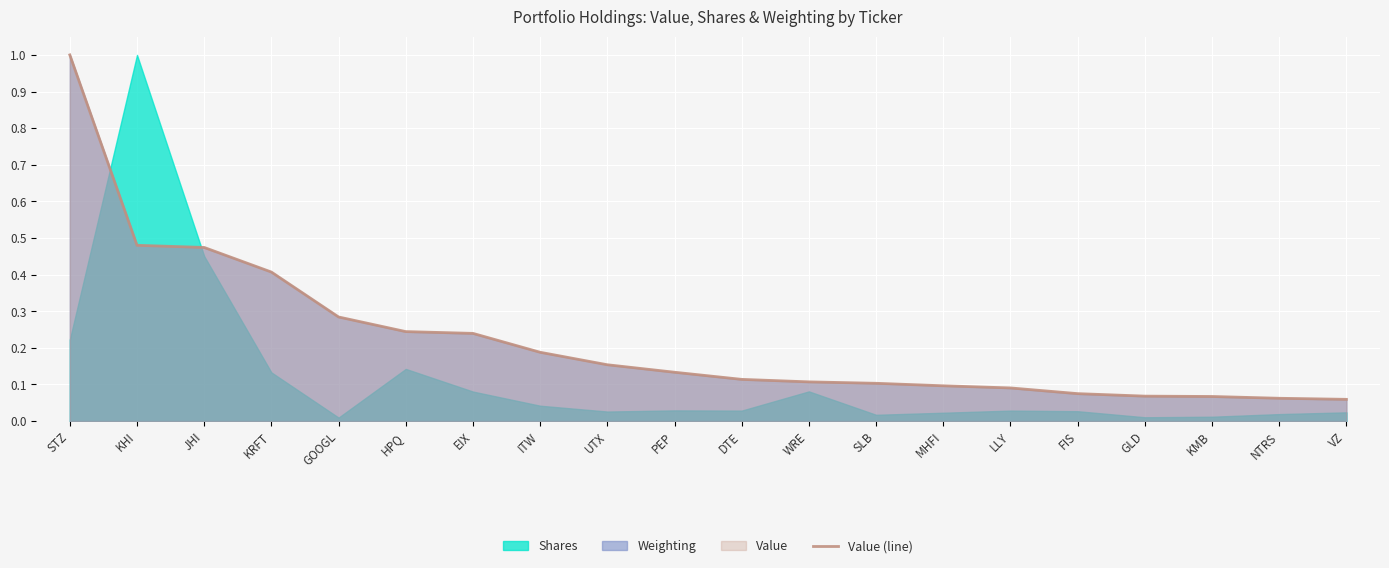

What is the label of the 3rd point from the right?

KMB